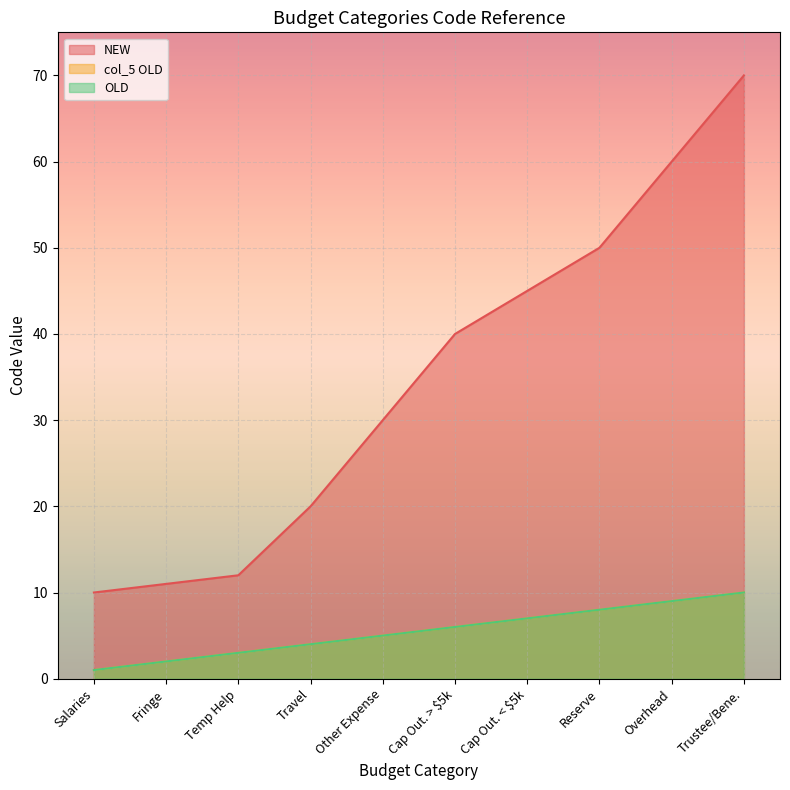

What is the minimum value shown in the chart?

1